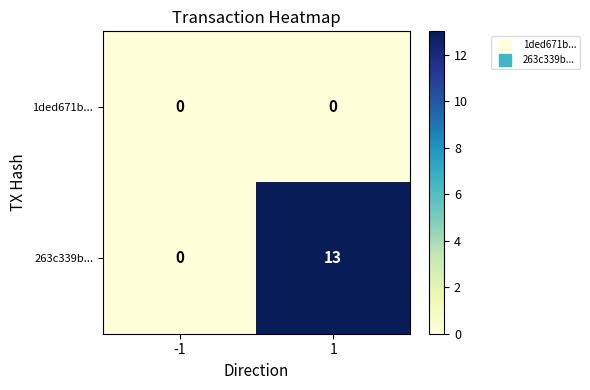

Reading left to right, transcribe all the data shown in this chart.

1ded671b...: 0	0
263c339b...: 0	13